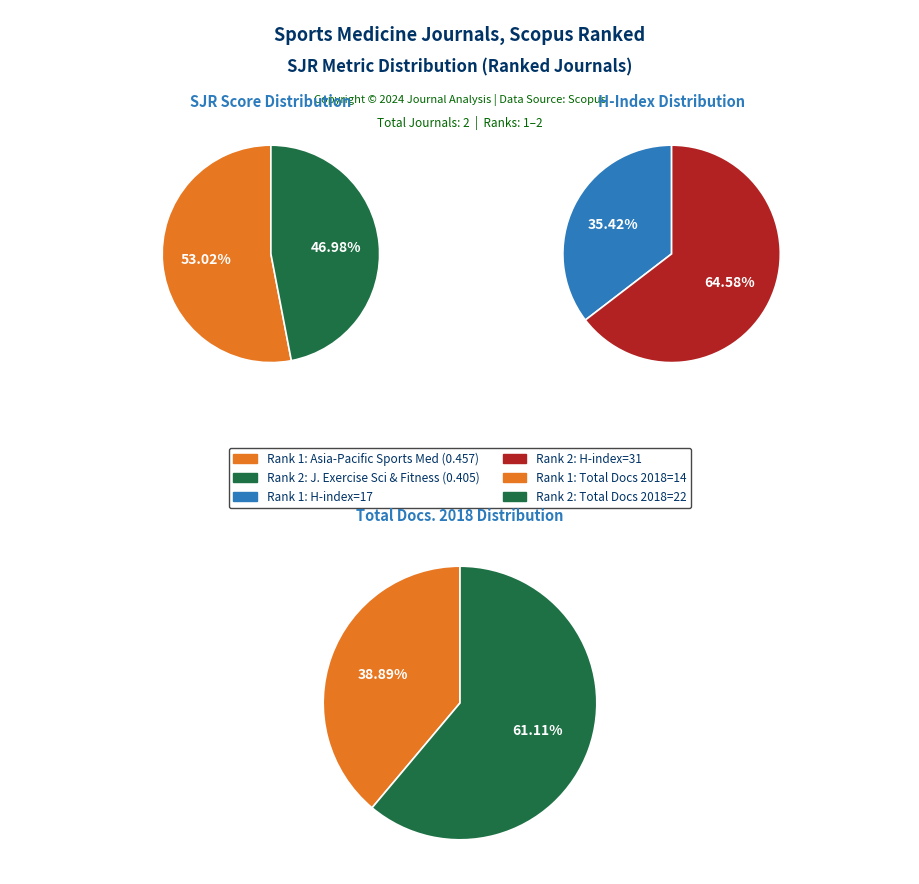

Which series has the largest range (max minus min)?

H index